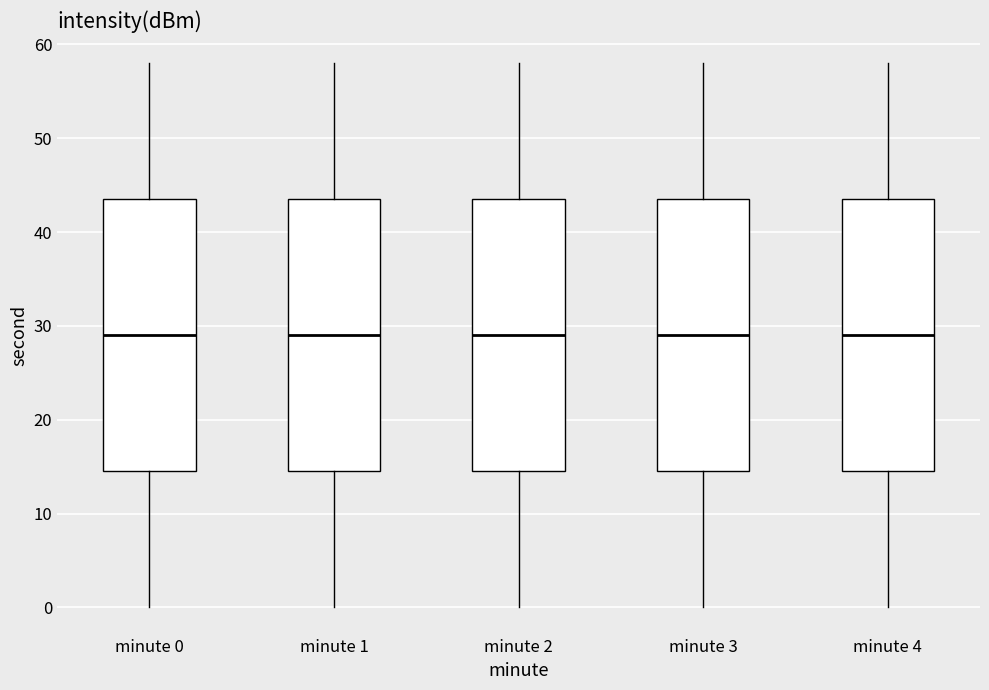

Reading left to right, read every box against the y-axis: the position of its median line, the range the box covers, and the ends of its whiskers. The values are not printed on the chart, so give them approximately, as read against the axis.

minute 0: median 29, box 15 to 44, whiskers 0 to 58
minute 1: median 29, box 15 to 44, whiskers 0 to 58
minute 2: median 29, box 15 to 44, whiskers 0 to 58
minute 3: median 29, box 15 to 44, whiskers 0 to 58
minute 4: median 29, box 15 to 44, whiskers 0 to 58